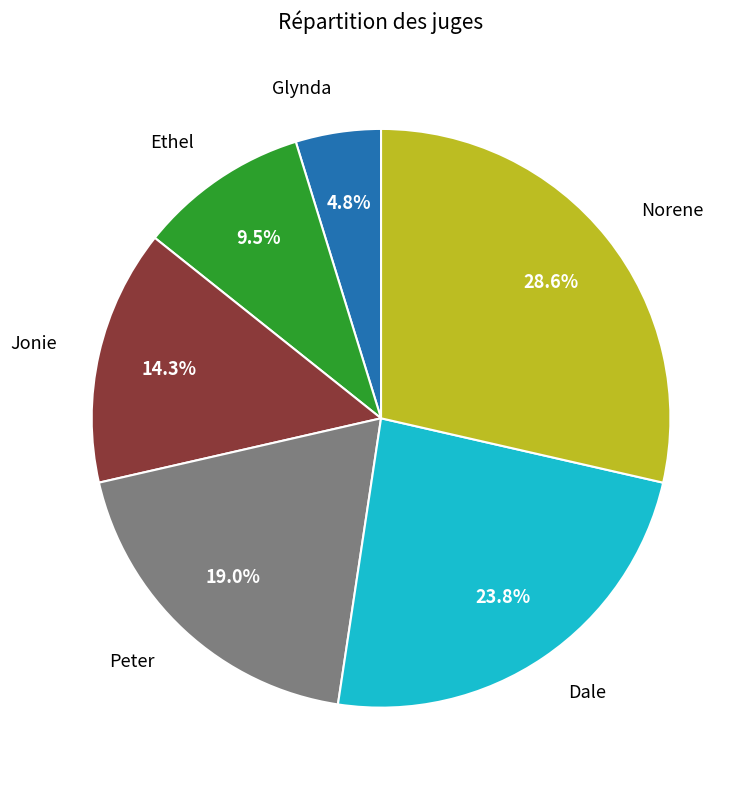

Approximately how many times larger is the value at Norene compared to Peter?

1.5